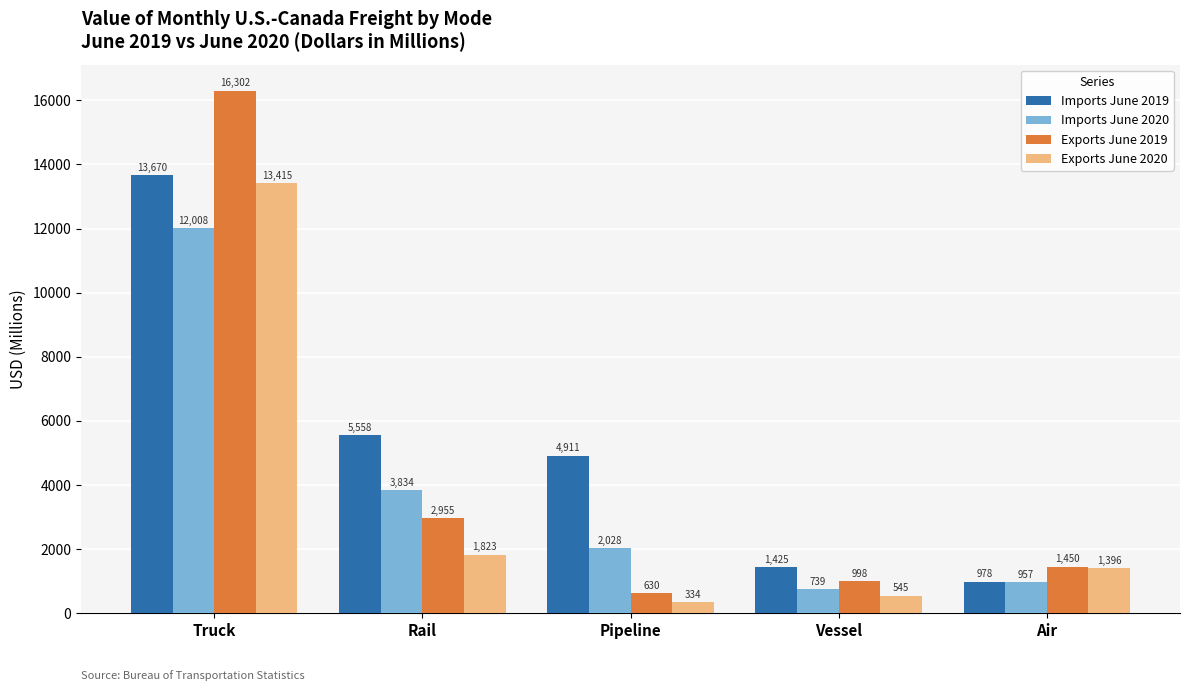

True or false: Imports June 2020 has a value of 12007.9 at Truck.

True